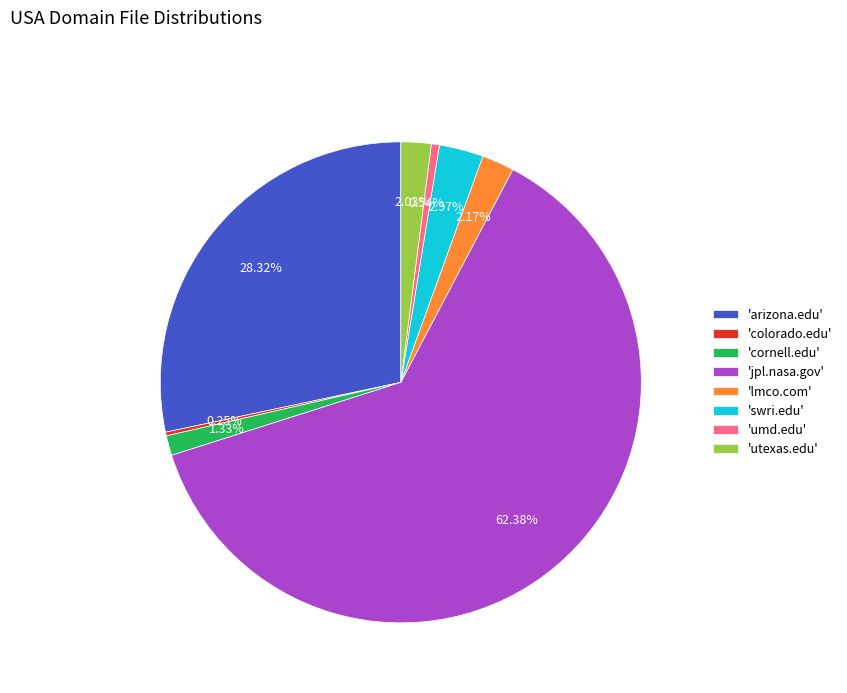

Which category accounts for the majority?

'jpl.nasa.gov'